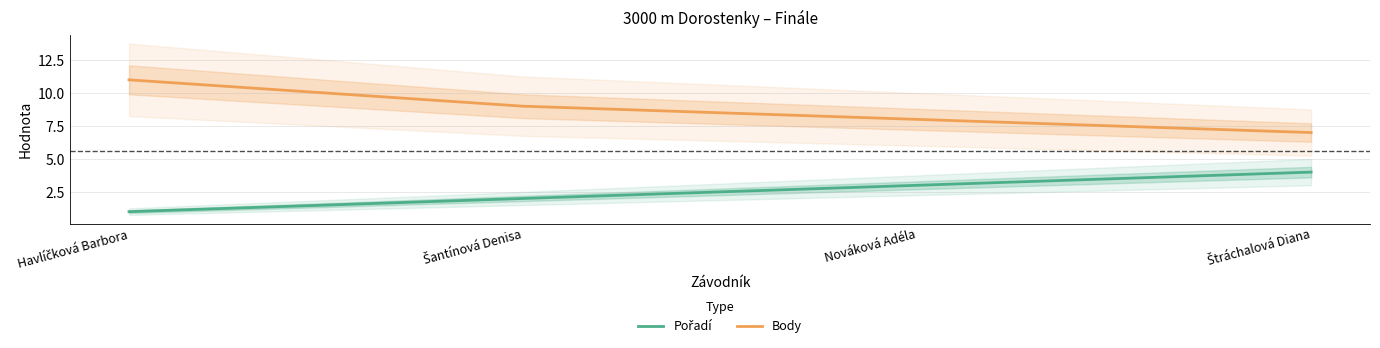

What is the greatest value displayed?

11